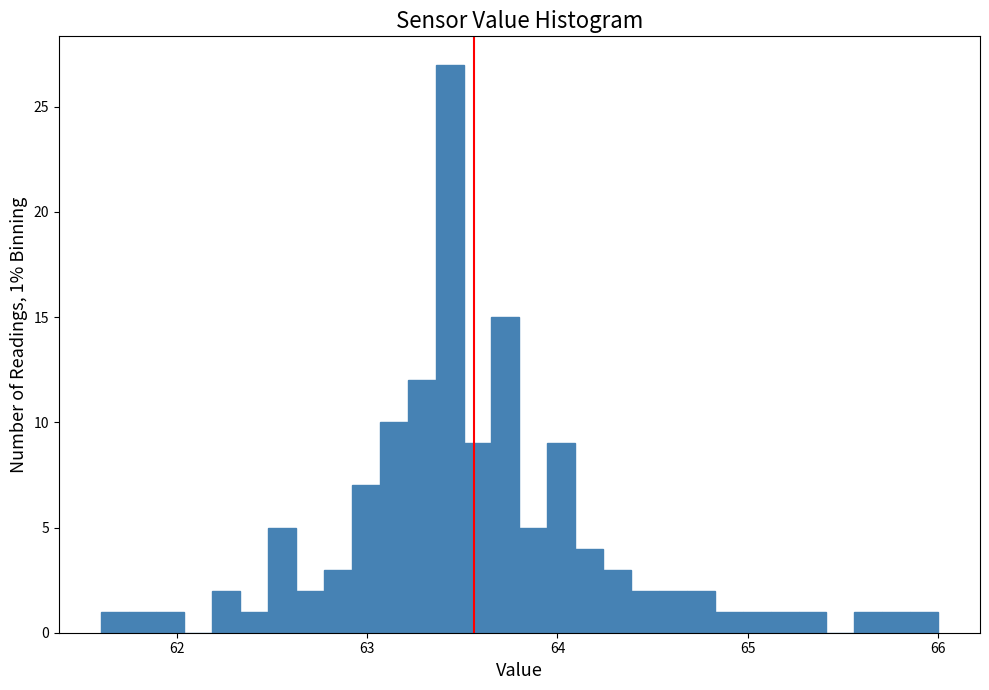

Around what value on the x-axis is the tallest bar? Give the approximate position of its centre, as read against the axis.

63.4